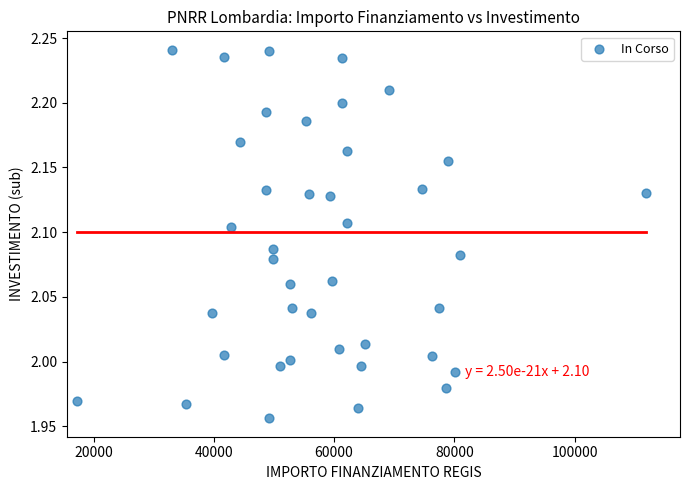

What is the range of Y values (max minus min)?

0.3